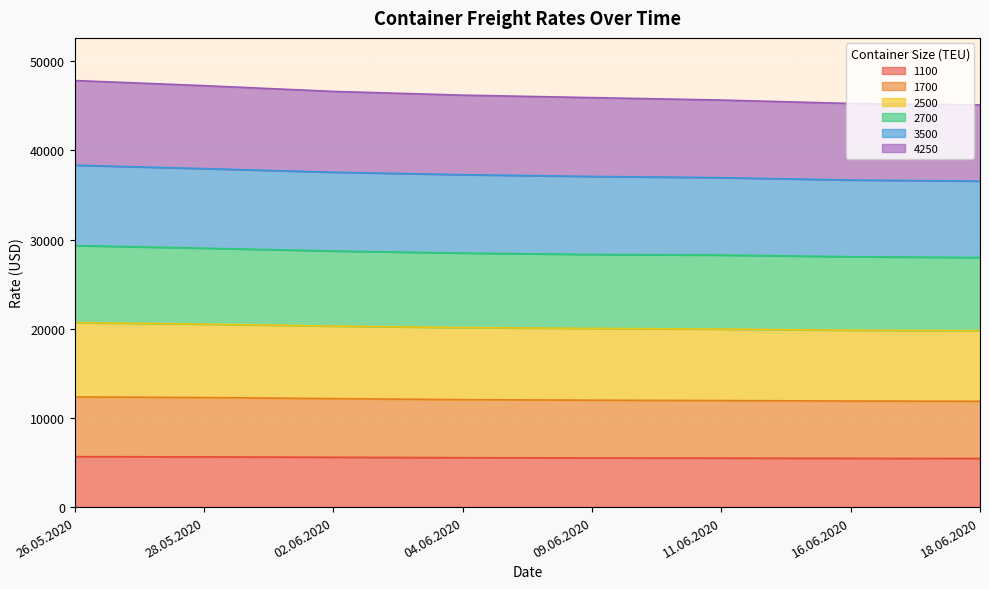

Which series has the largest total across all categories?

3500